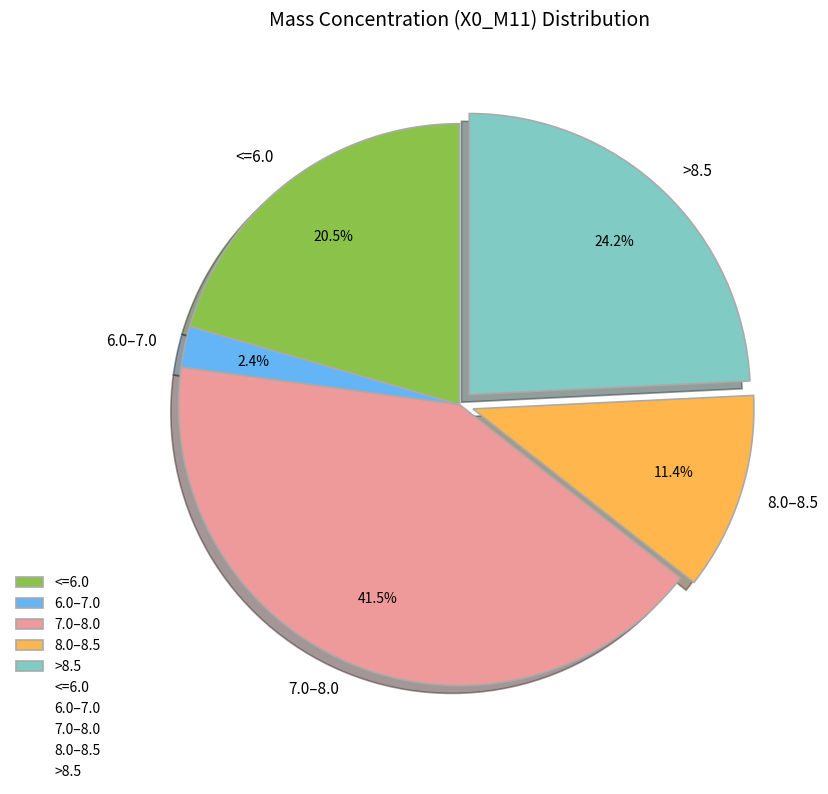

Is there a majority slice in this chart?

No